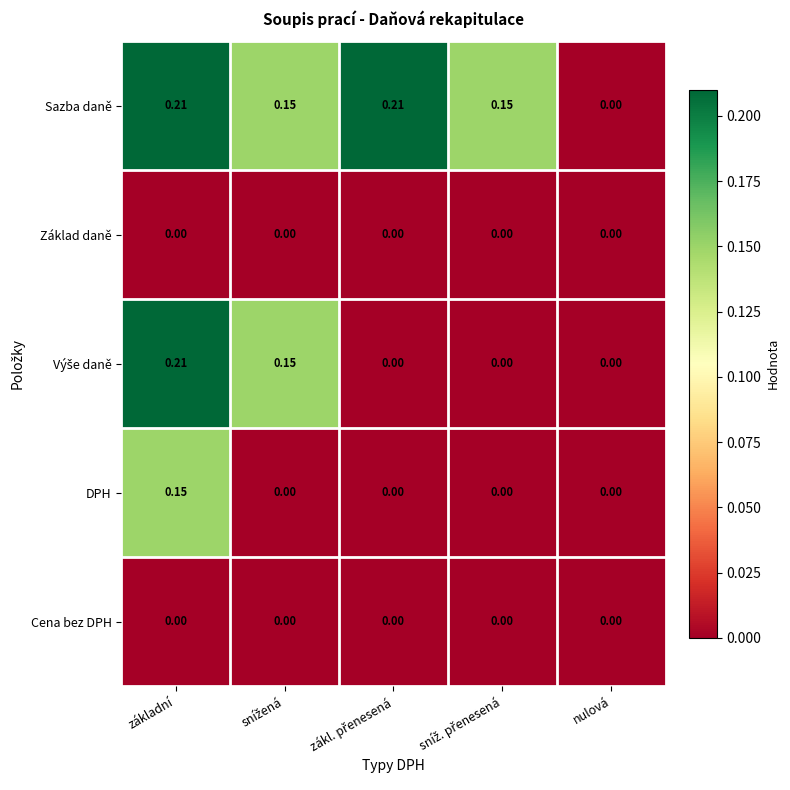

At which category is the sum across all series the highest?

základní